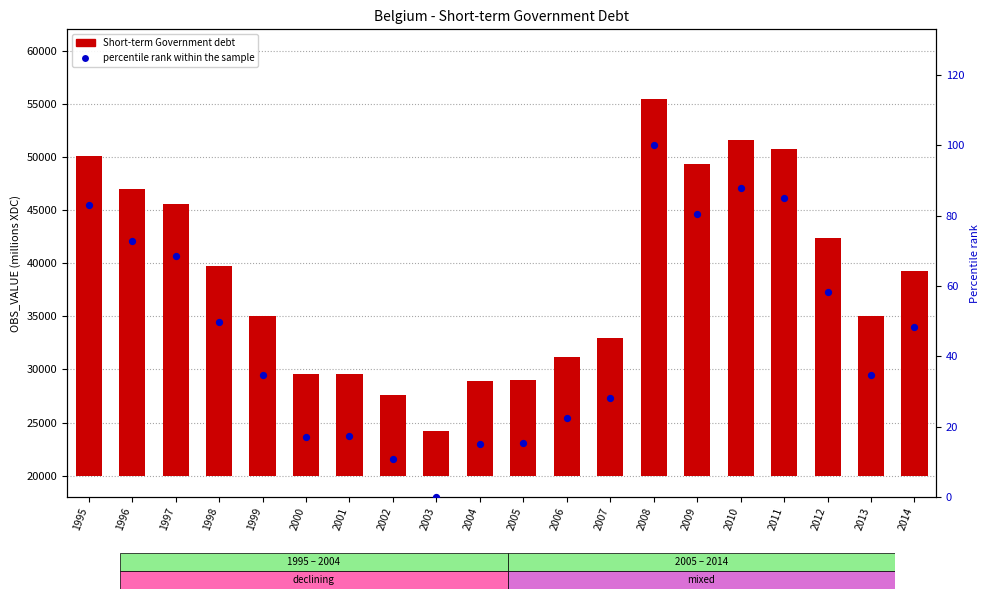

Which series has the largest total across all categories?

Short-term Government debt